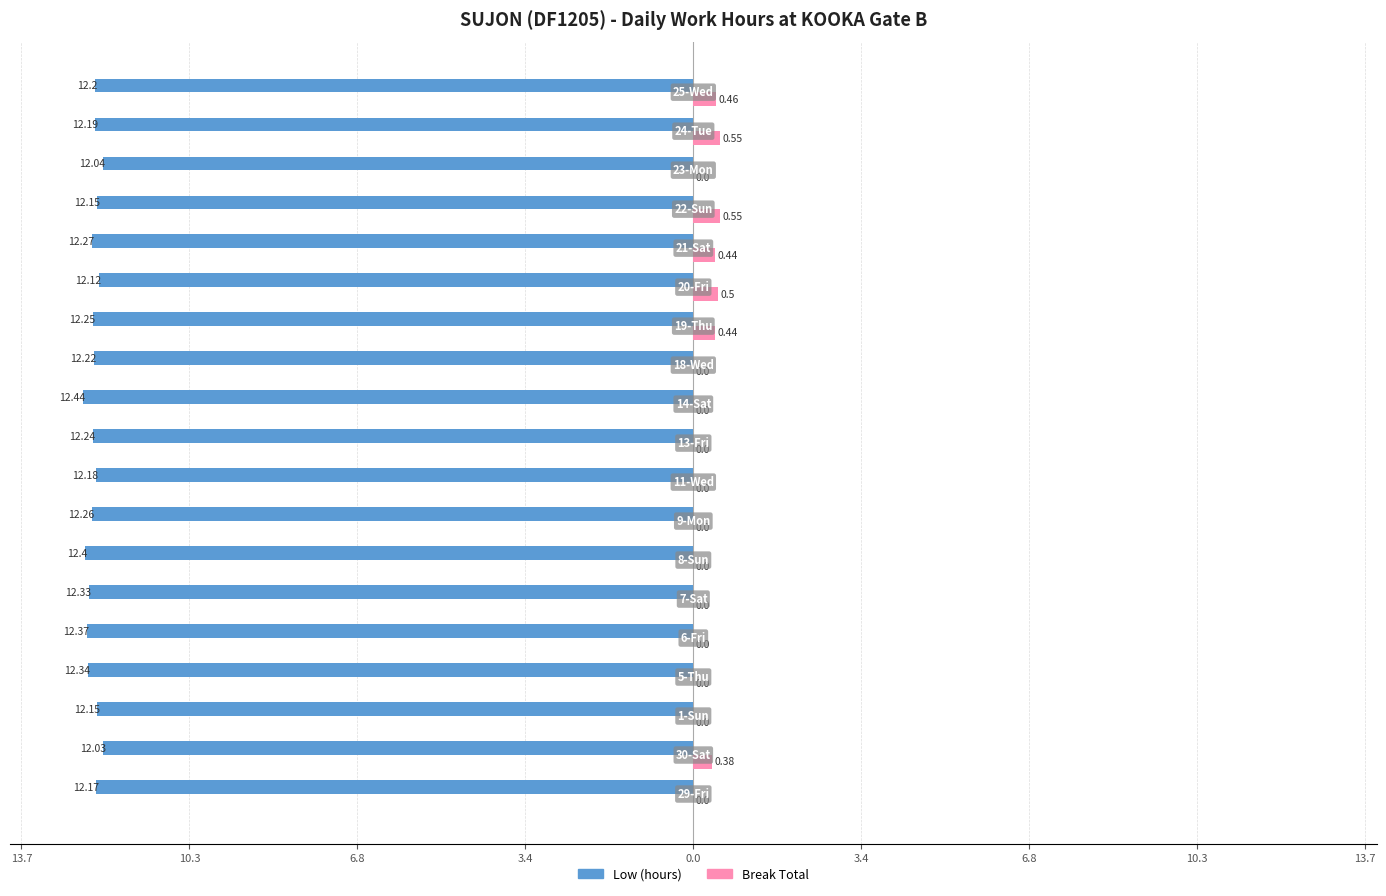

What are all the series names shown in the legend?

Low (hours), Break Total